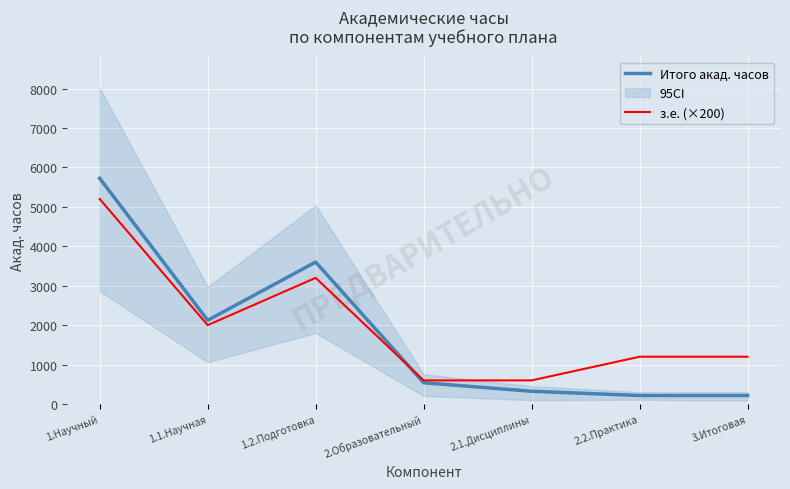

True or false: Итого акад. часов and з.е. (×200) cross at least once.

True